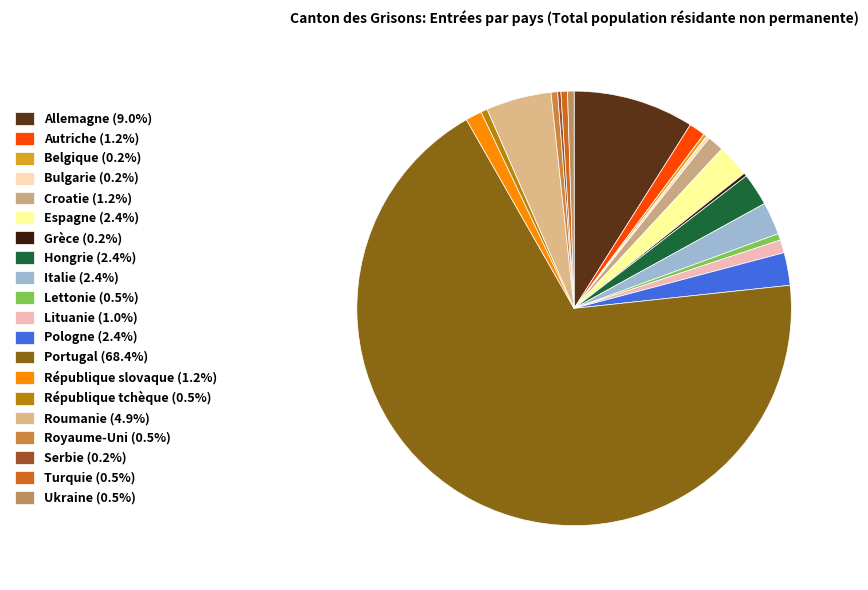

To the nearest percent, what is the combined percentage of République tchèque and Croatie?

2%